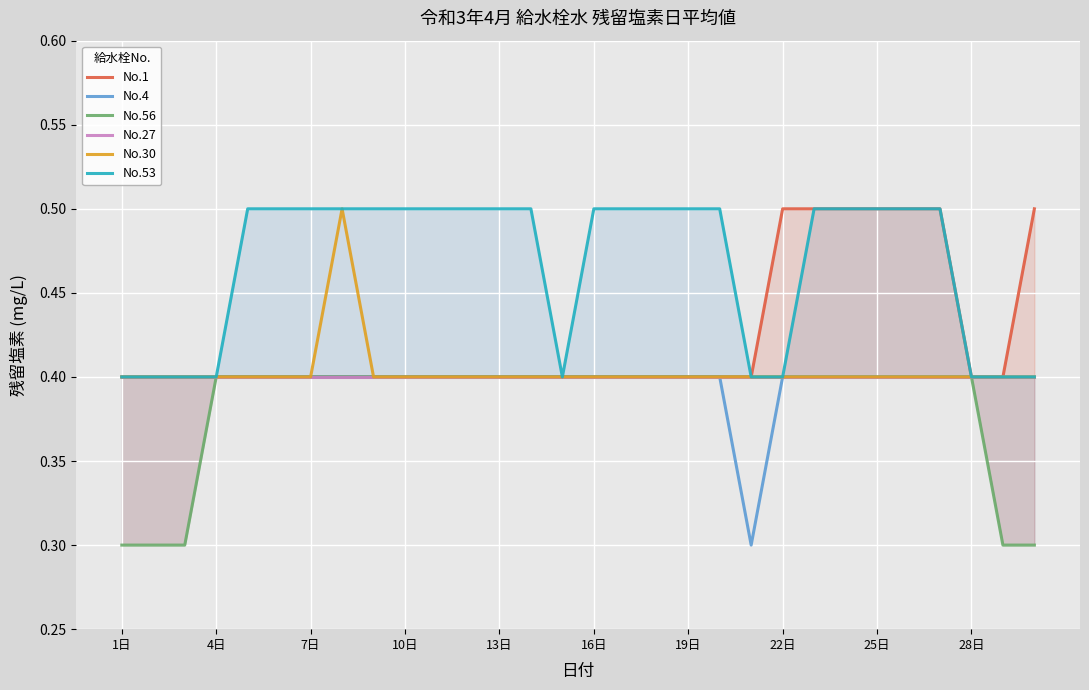

What is the maximum value for No.4?

0.4